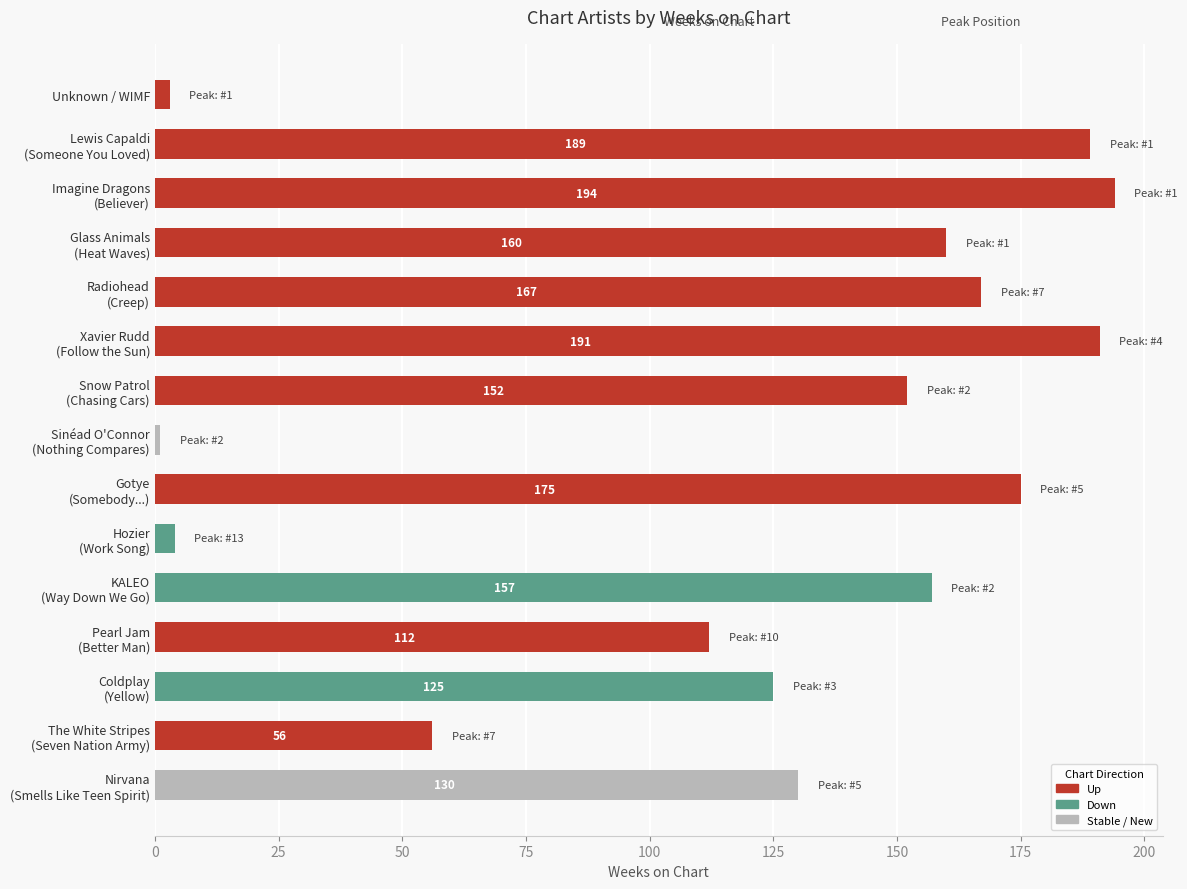

Reading top to bottom, list all the values displayed in this chart.

3	189	194	160	167	191	152	1	175	4	157	112	125	56	130